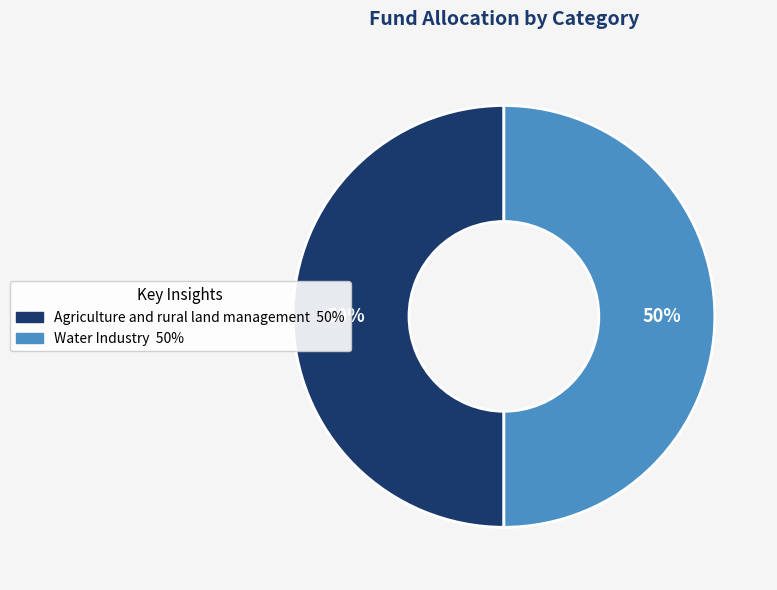

True or false: Water Industry accounts for 38% of the total.

False